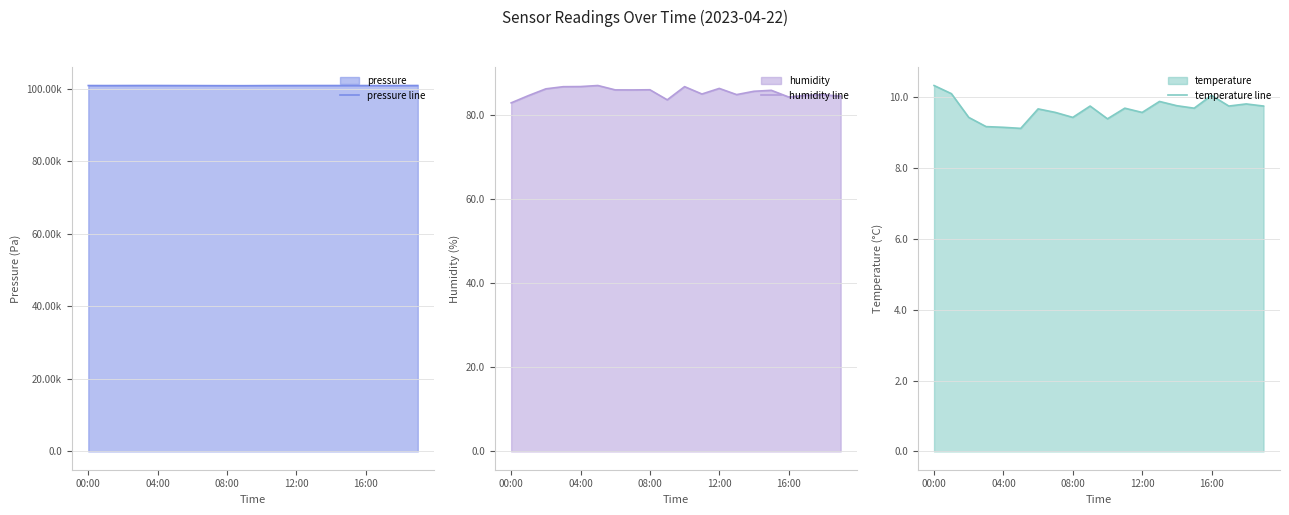

At which category does pressure line reach its first local peak?

12:00